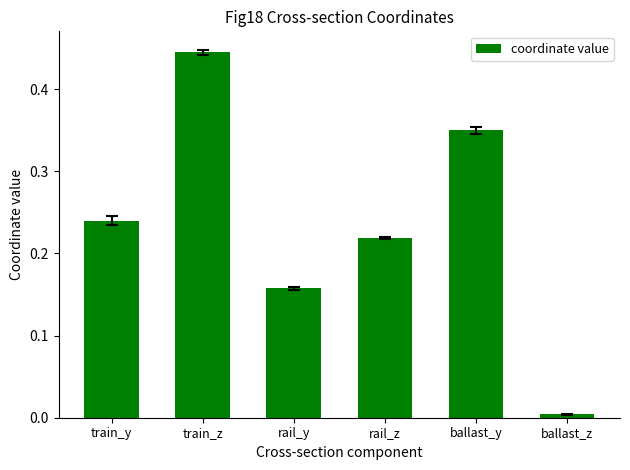

What is the change in value from rail_z to ballast_y?

+0.1